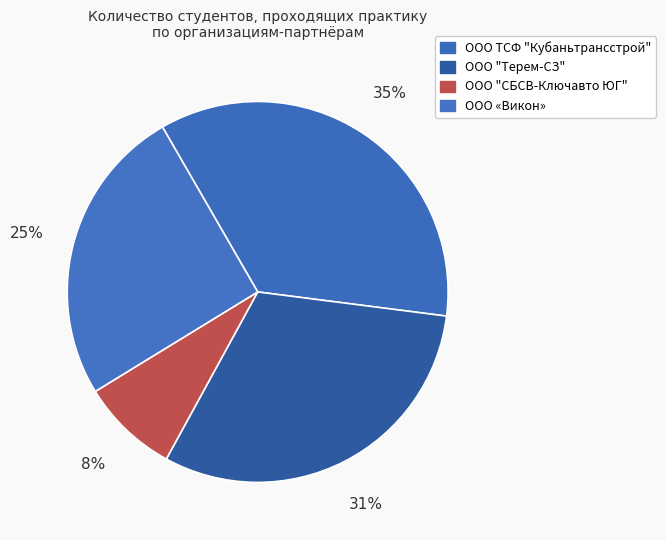

How many segments does this pie chart have?

4